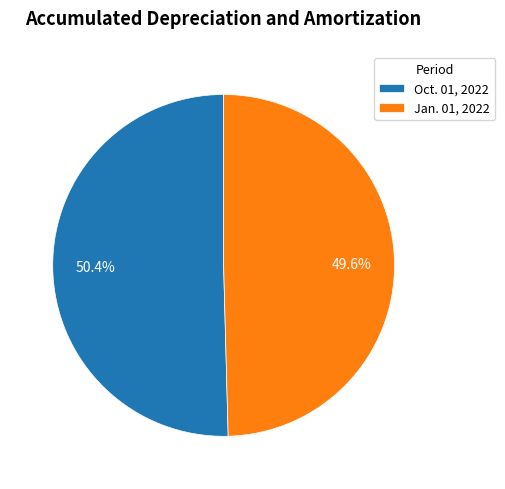

Combined, what portion of the pie is Oct. 01, 2022 and Jan. 01, 2022?

100.0%